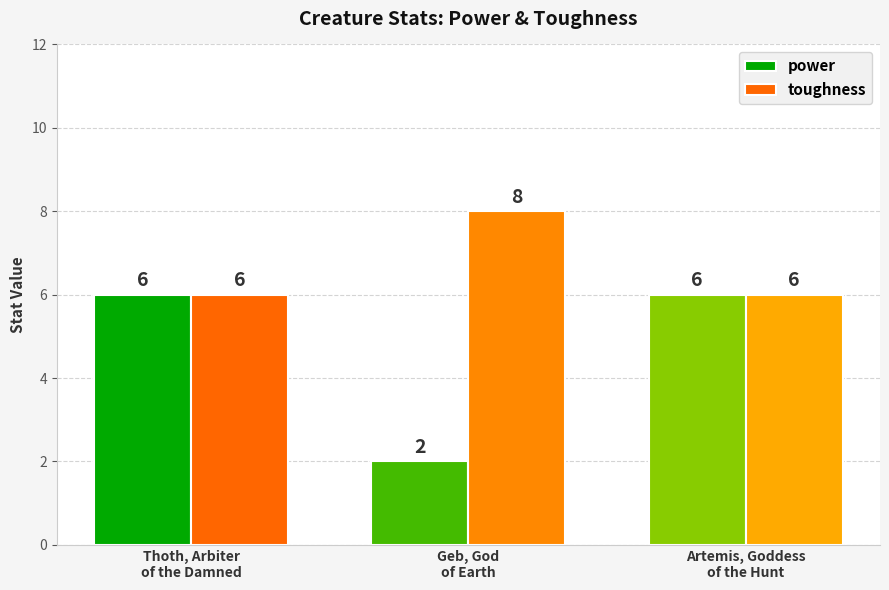

What is the approximate value of power at Artemis, Goddess
of the Hunt?

6